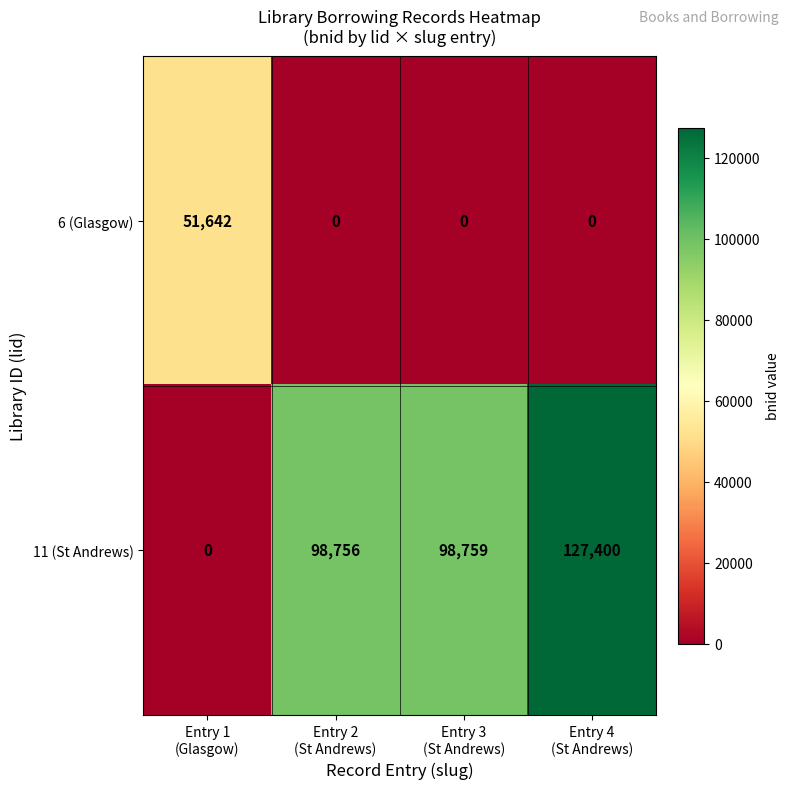

At which category does the chart reach its peak across all series?

Entry 4
(St Andrews)